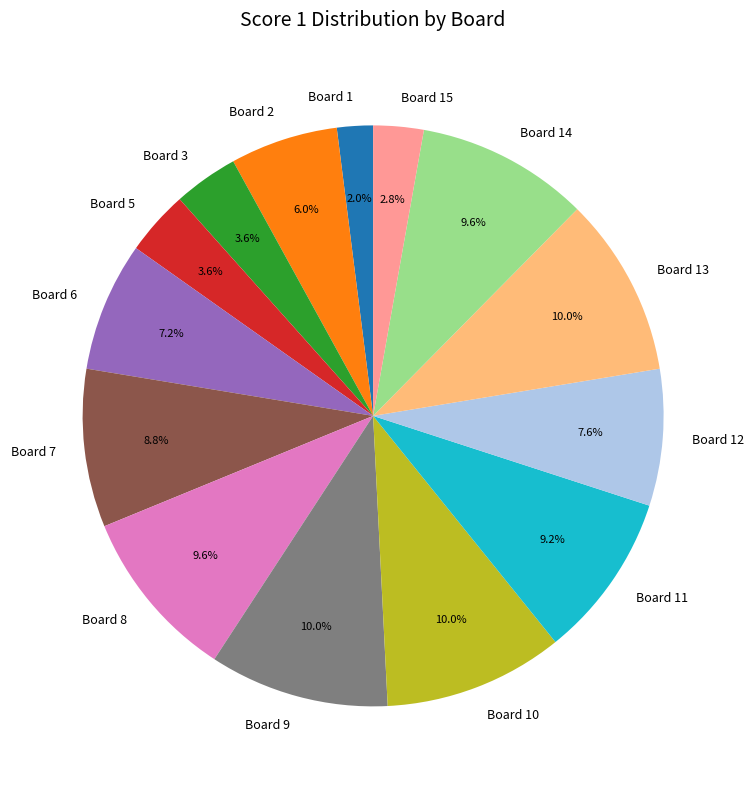

What is the ratio of the value at Board 7 to the value at Board 2?

1.5